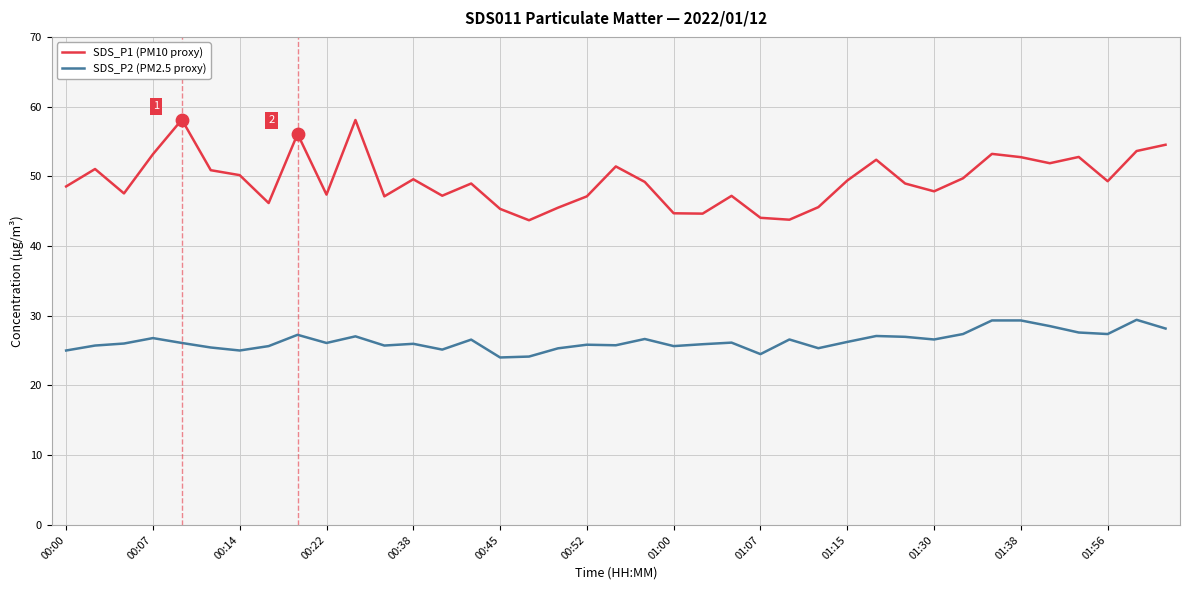

What is the difference between the maximum and minimum values in the SDS_P2 (PM2.5 proxy) series?

5.4